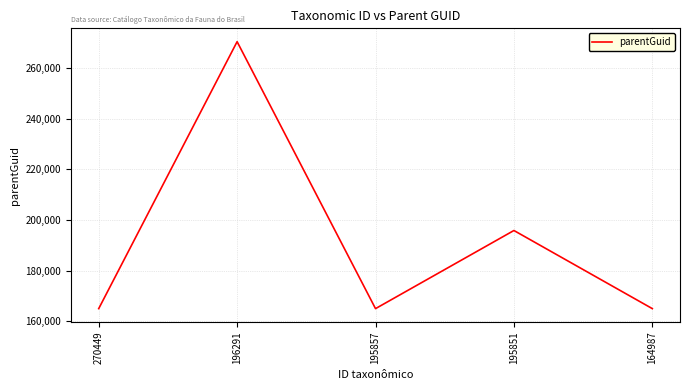

Where is the data nearest to the value 217721?

195851